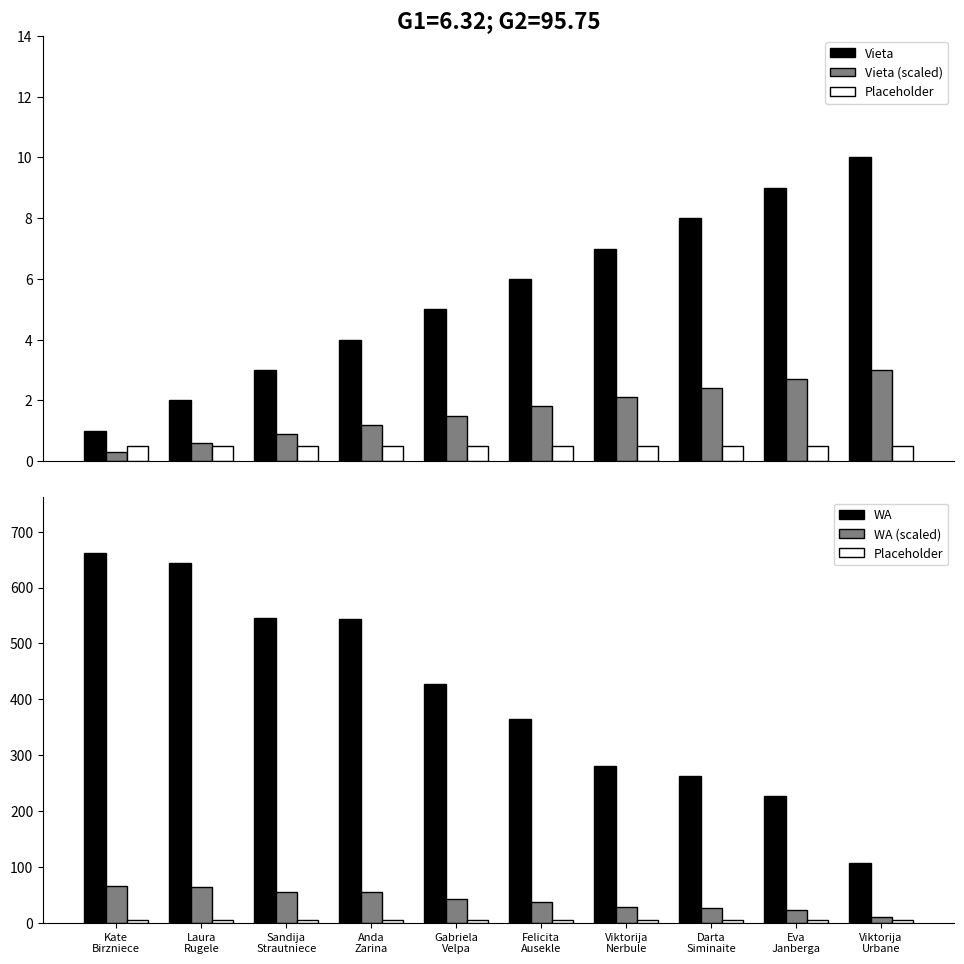

What is the total value across all series at Viktorija
Nerbule?

323.2